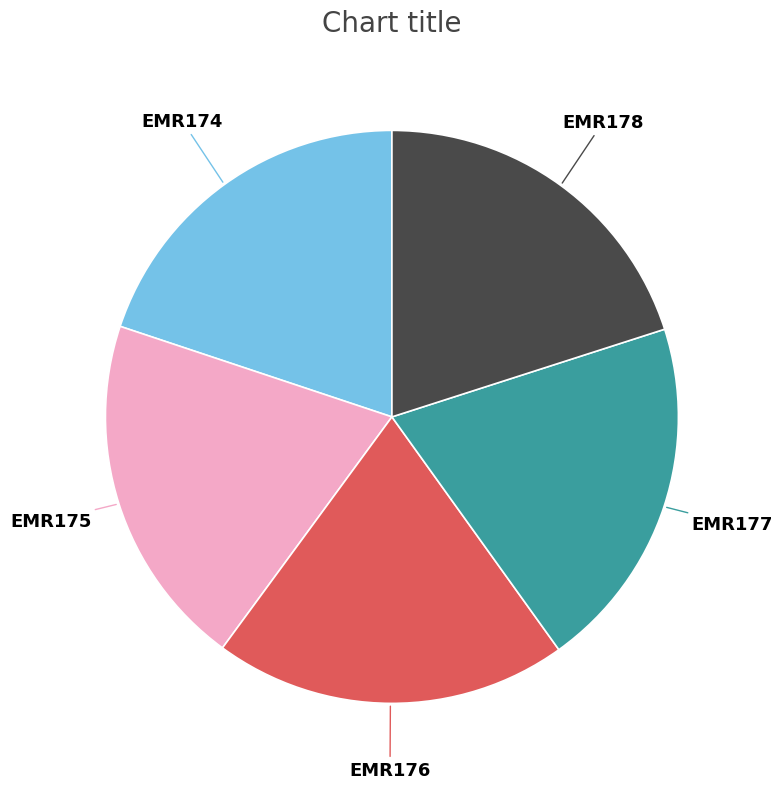

Is there a majority slice in this chart?

No